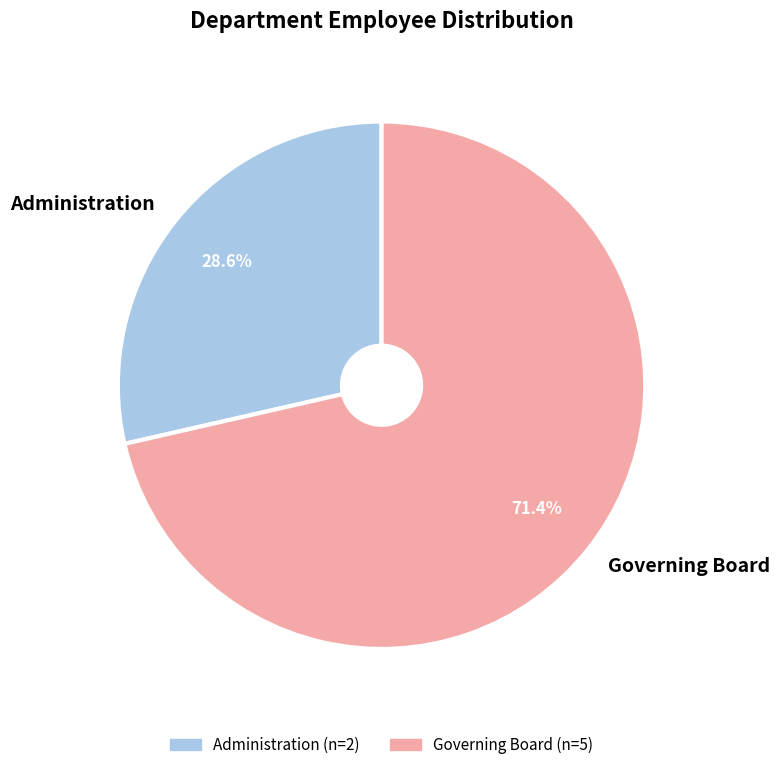

Which category has the smallest portion of the pie?

Administration